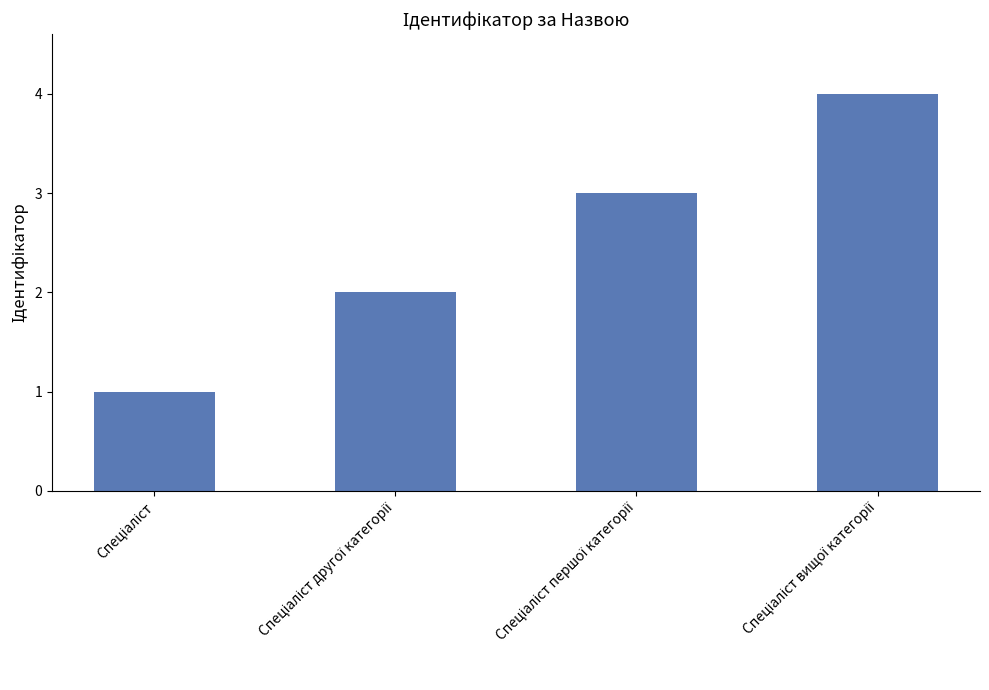

What is the maximum value shown in the chart?

4